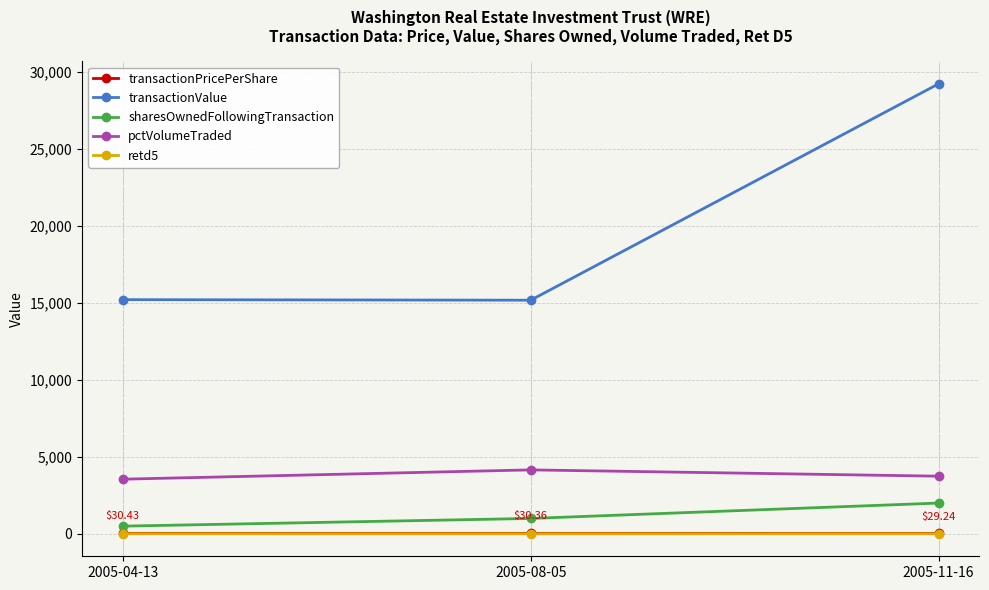

Which series changed the most between 2005-04-13 and 2005-08-05?

pctVolumeTraded